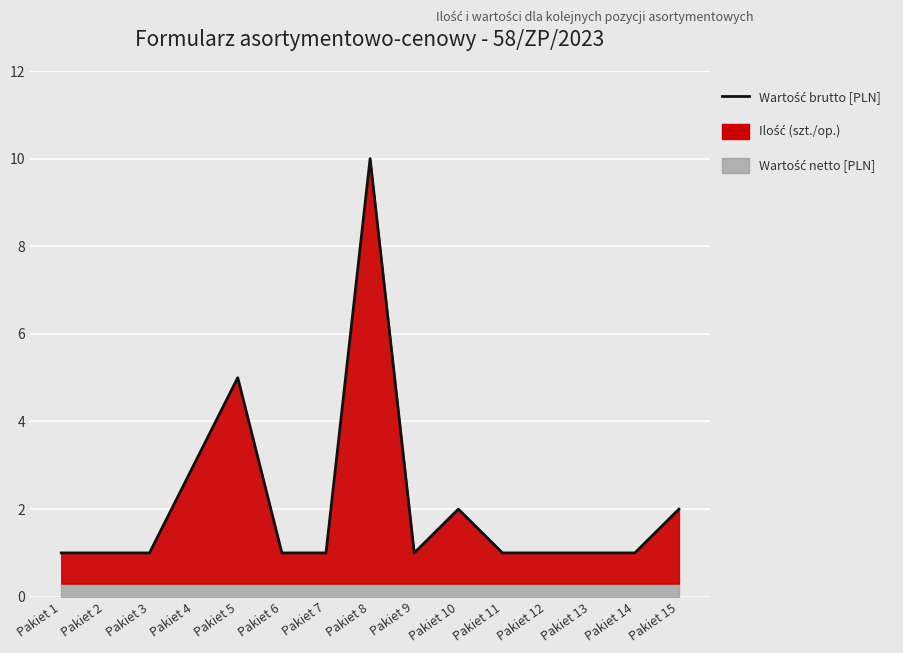

What is the change in value from Pakiet 12 to Pakiet 15?

+1